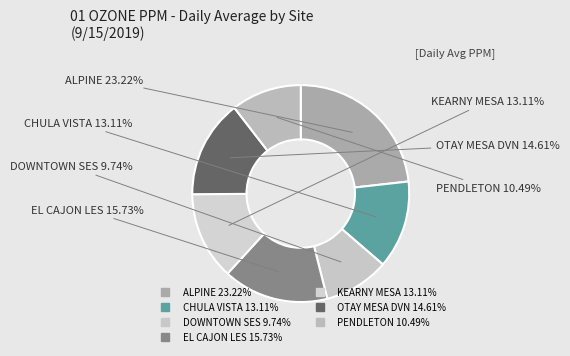

The DOWNTOWN SES slice represents 10% of the pie. True or false?

True